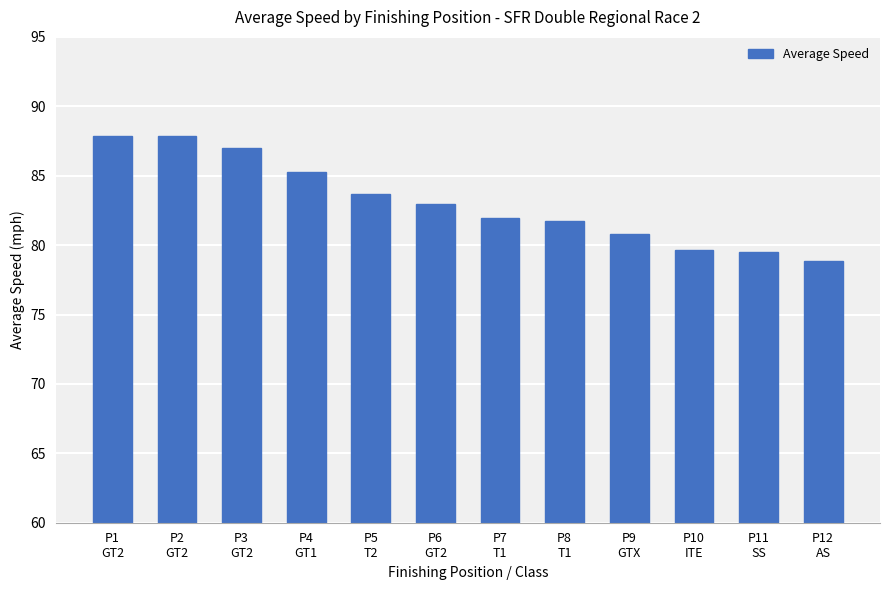

Between P4
GT1 and P5
T2, which is larger?

P4
GT1